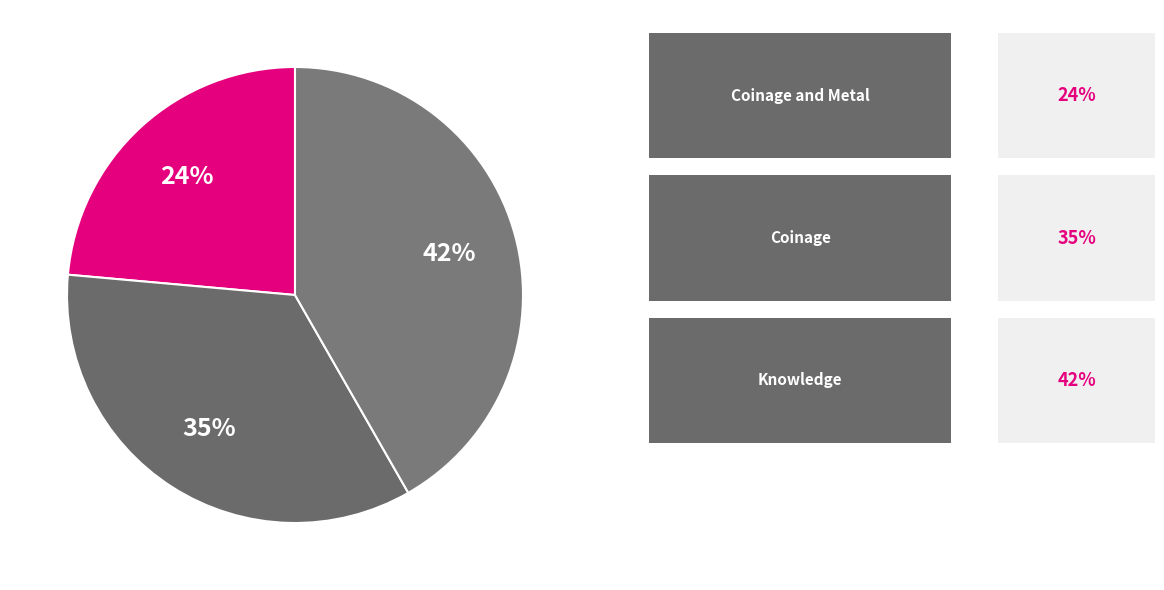

Count the number of slices in the pie.

3